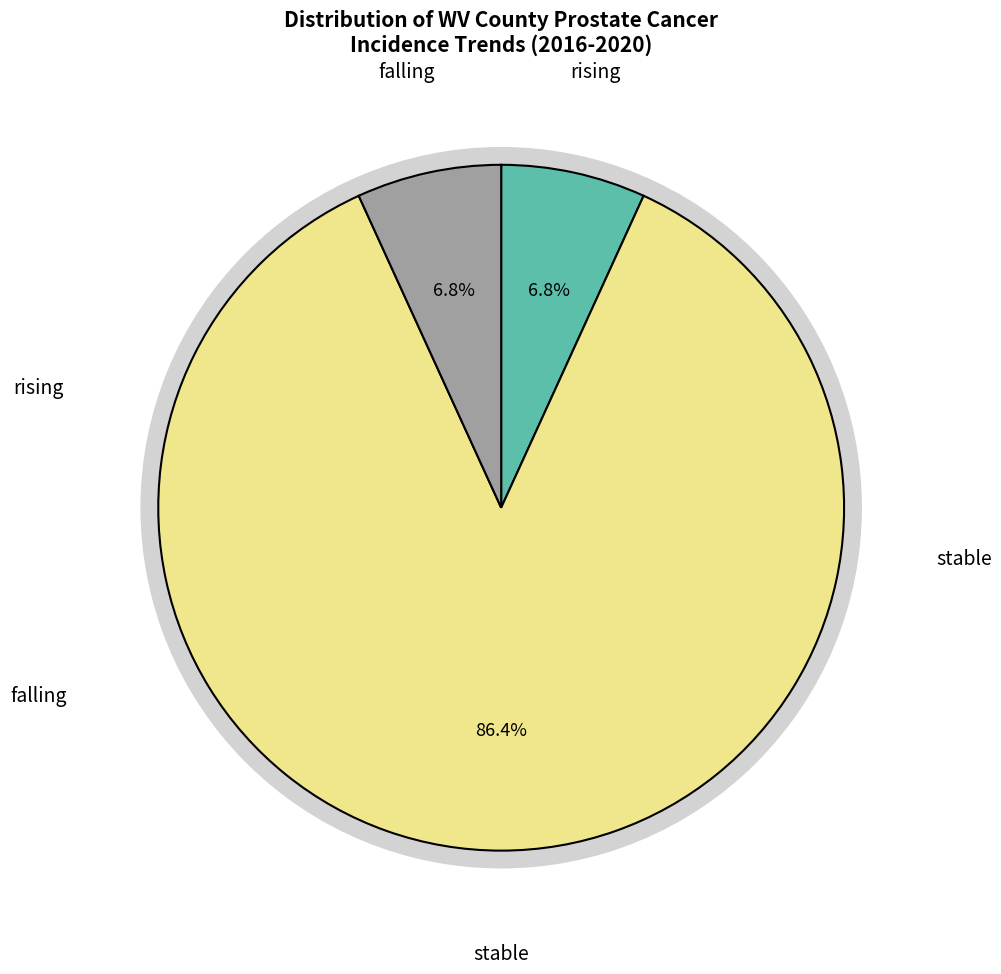

To the nearest percent, what is the combined percentage of falling and stable?

93%